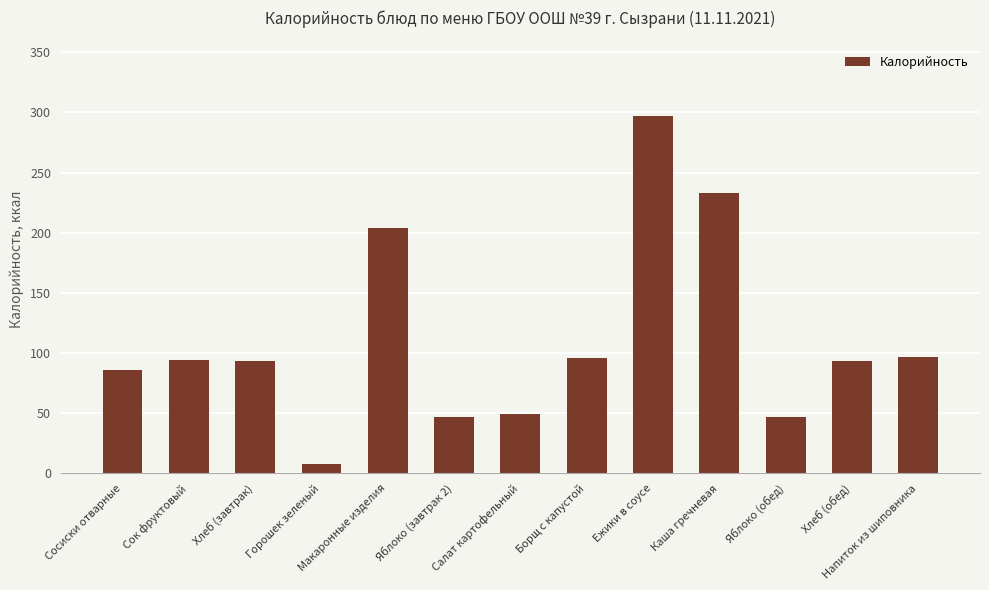

The value at Напиток из шиповника is 97. True or false?

True